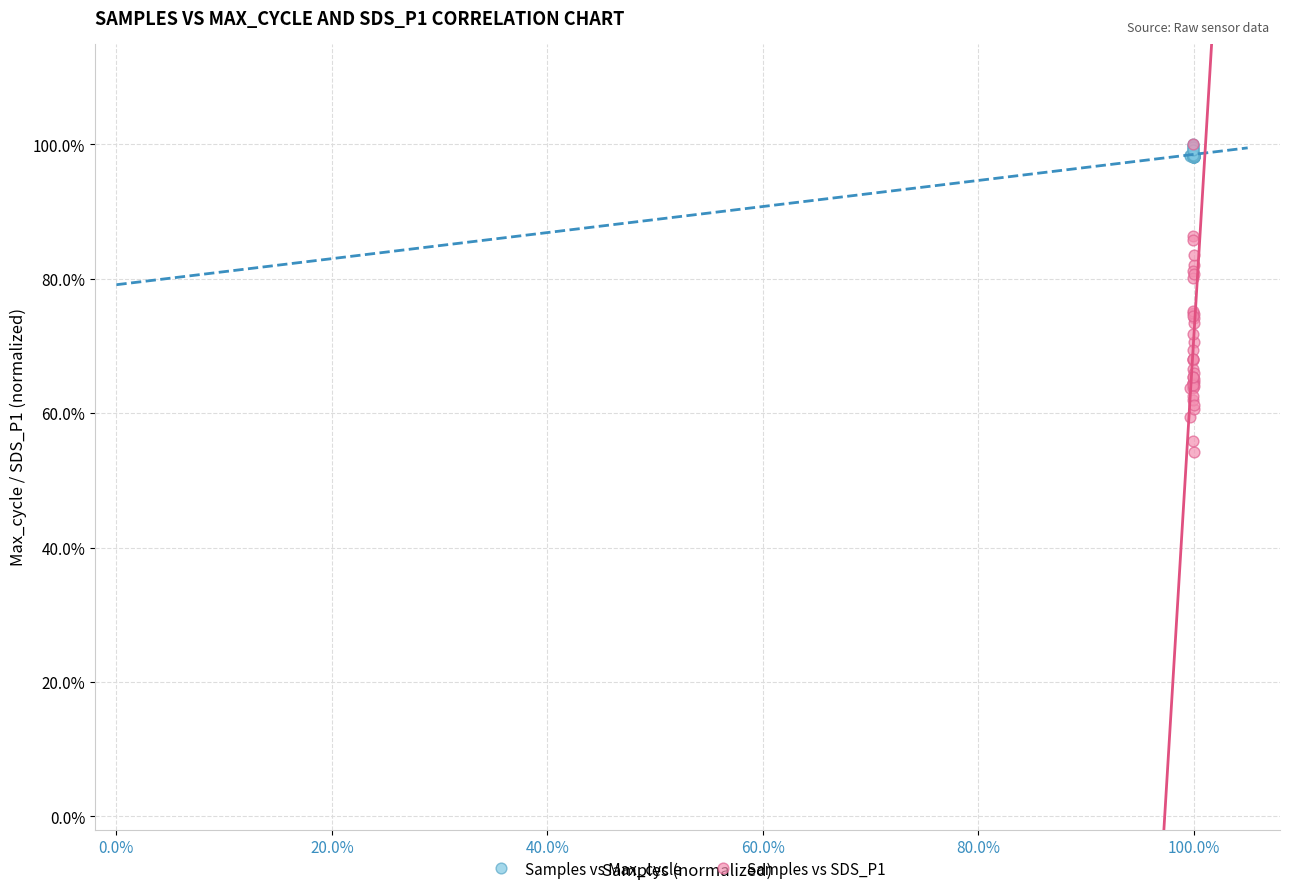

What are all the series names shown in the legend?

Samples vs Max_cycle, Samples vs SDS_P1